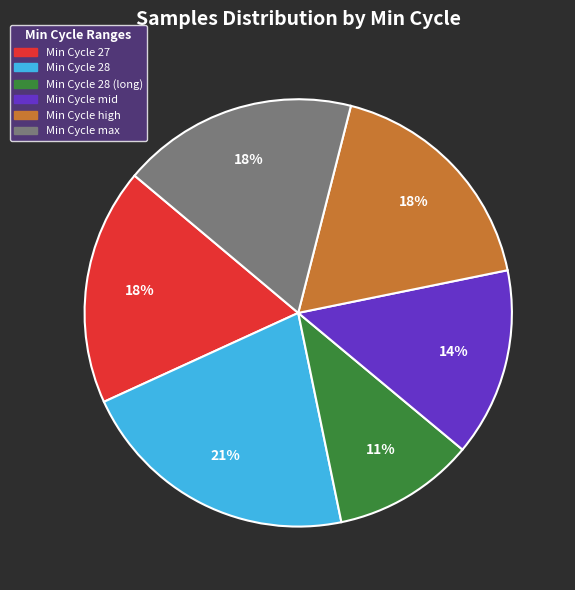

Is there a majority slice in this chart?

No